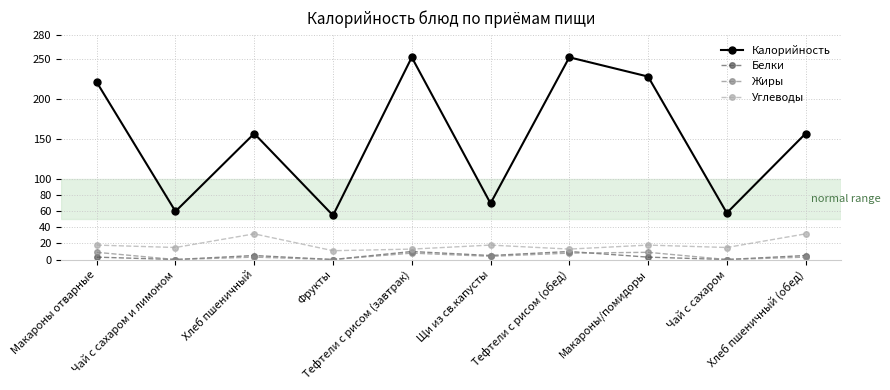

Where is the first local maximum for Углеводы?

Хлеб пшеничный